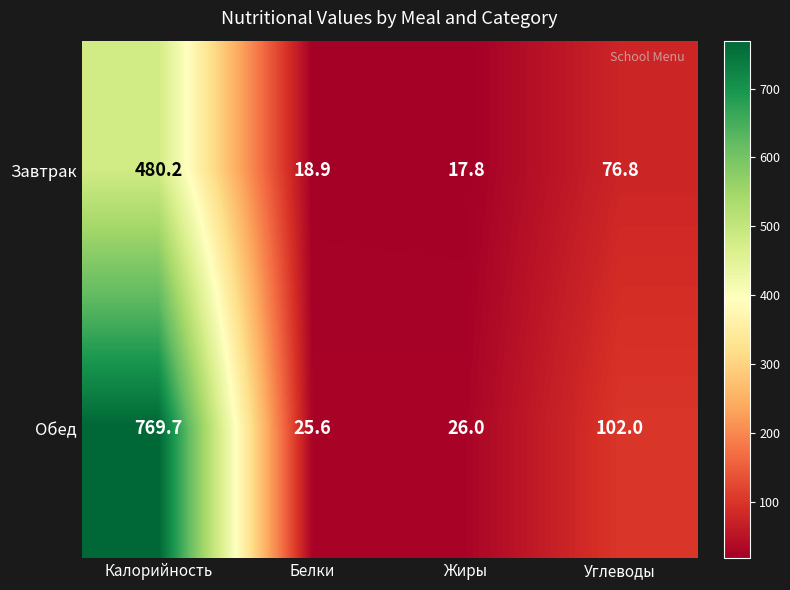

What is the greatest value displayed?

769.7